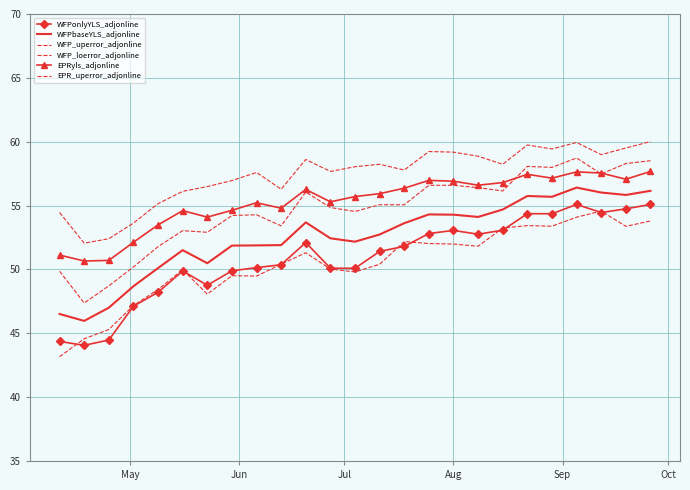

Reading left to right, list all the values displayed in this chart.

WFPonlyYLS_adjonline: 44.4	44.1	44.5	47.1	48.2	49.9	48.8	49.9	50.1	50.4	52.1	50.1	50.1	51.4	51.8	52.8	53.1	52.8	53.1	54.4	54.4	55.1	54.5	54.7	55.1
WFPbaseYLS_adjonline: 46.5	46.0	47.0	48.7	50.1	51.5	50.5	51.9	51.9	51.9	53.7	52.4	52.2	52.7	53.6	54.3	54.3	54.1	54.7	55.7	55.7	56.4	56.0	55.8	56.2
WFP_uperror_adjonline: 49.9	47.4	48.7	50.2	51.8	53.0	52.9	54.2	54.3	53.4	56.1	54.8	54.5	55.1	55.1	56.6	56.6	56.4	56.1	58.1	58.0	58.7	57.5	58.3	58.5
WFP_loerror_adjonline: 43.2	44.6	45.3	47.2	48.4	50.0	48.1	49.5	49.5	50.4	51.3	50.0	49.8	50.4	52.2	52.0	52.0	51.8	53.2	53.4	53.4	54.1	54.6	53.4	53.8
EPRyls_adjonline: 51.1	50.7	50.7	52.1	53.5	54.6	54.1	54.6	55.2	54.8	56.3	55.3	55.7	55.9	56.4	57.0	56.9	56.6	56.8	57.4	57.1	57.6	57.5	57.1	57.7
EPR_uperror_adjonline: 54.5	52.1	52.4	53.6	55.1	56.1	56.5	57.0	57.6	56.3	58.6	57.7	58.0	58.2	57.8	59.2	59.2	58.9	58.2	59.7	59.4	59.9	59.0	59.5	60.0